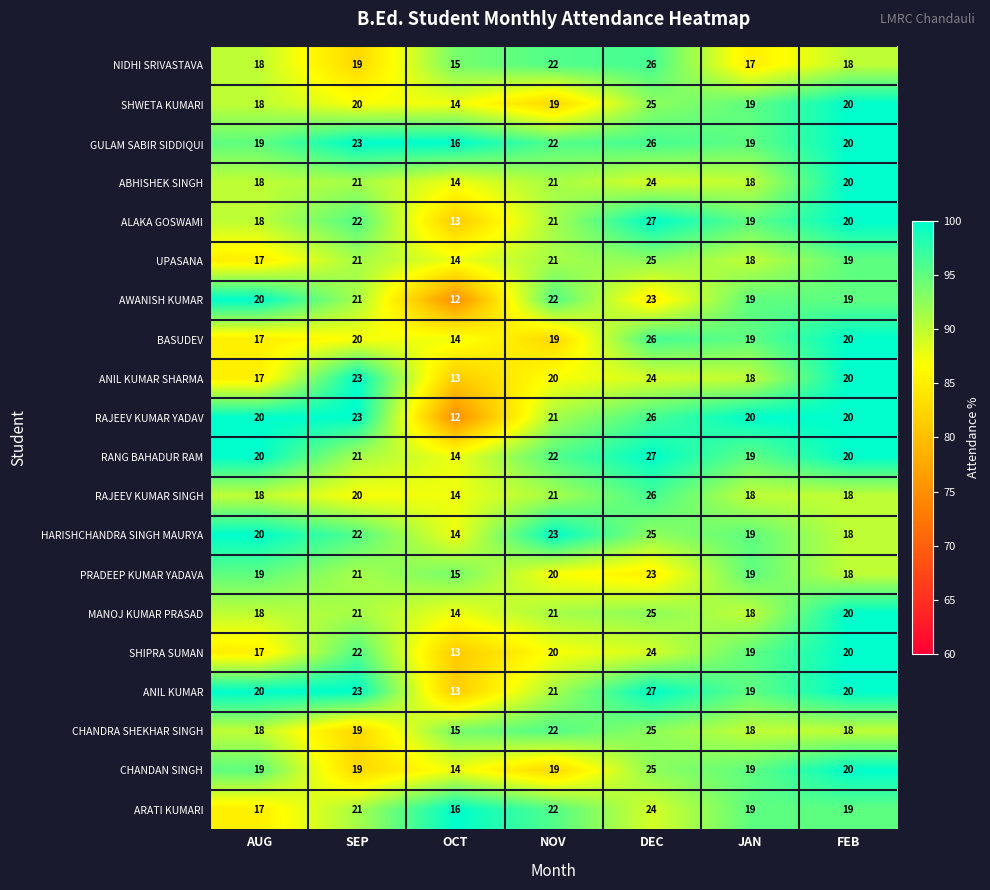

Where is UPASANA nearest to the value 19?

FEB